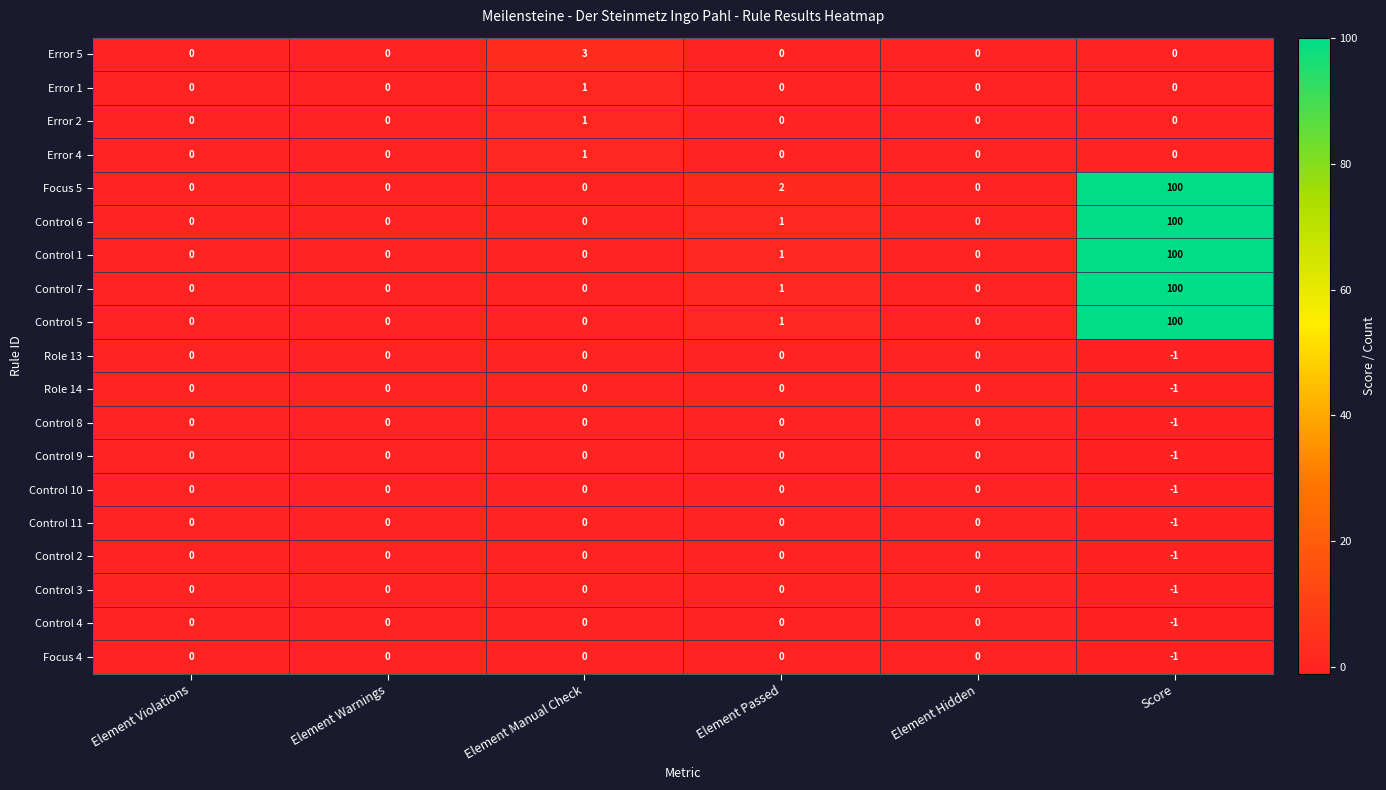

What is the smallest value displayed?

-1